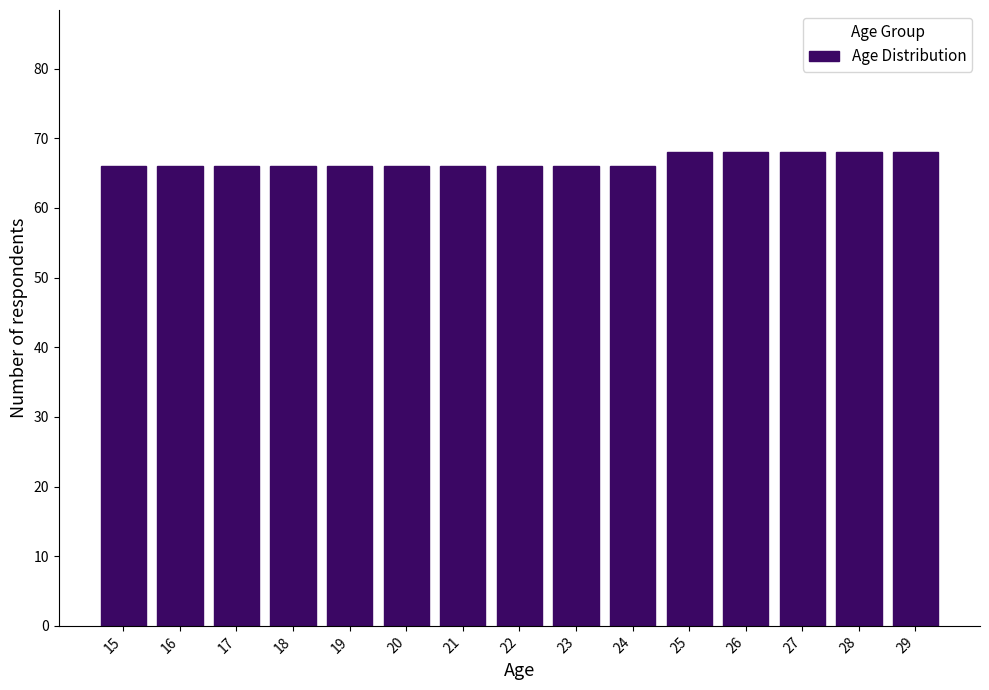

Reading left to right, transcribe all the data shown in this chart.

15=66	16=66	17=66	18=66	19=66	20=66	21=66	22=66	23=66	24=66	25=68	26=68	27=68	28=68	29=68